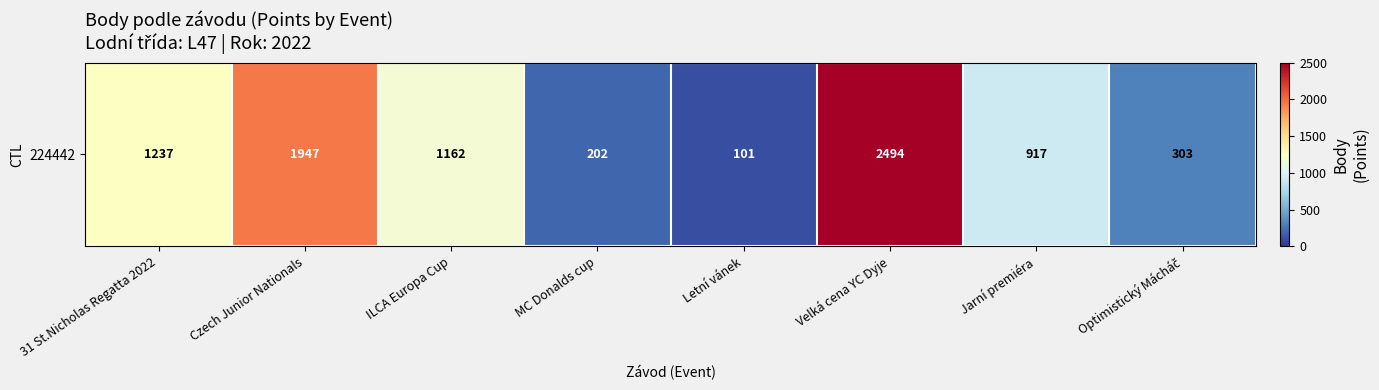

Which category has the highest value across all series?

Velká cena YC Dyje